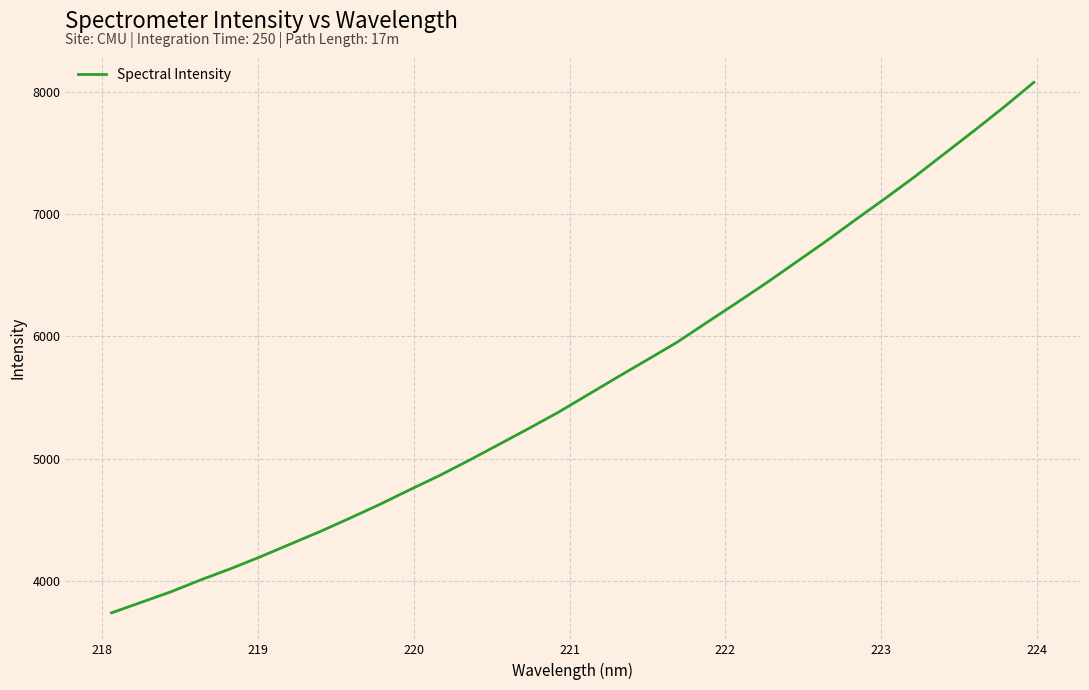

What is the difference between the maximum and minimum values?

4334.4